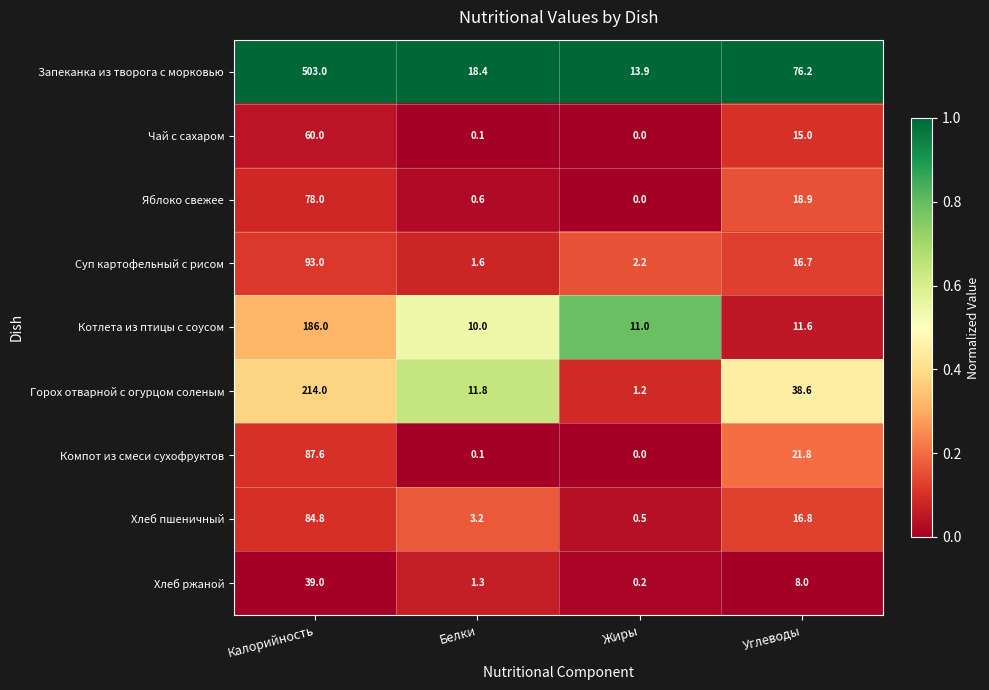

What is the difference between the maximum and second lowest values in the Компот из смеси сухофруктов series?

87.5